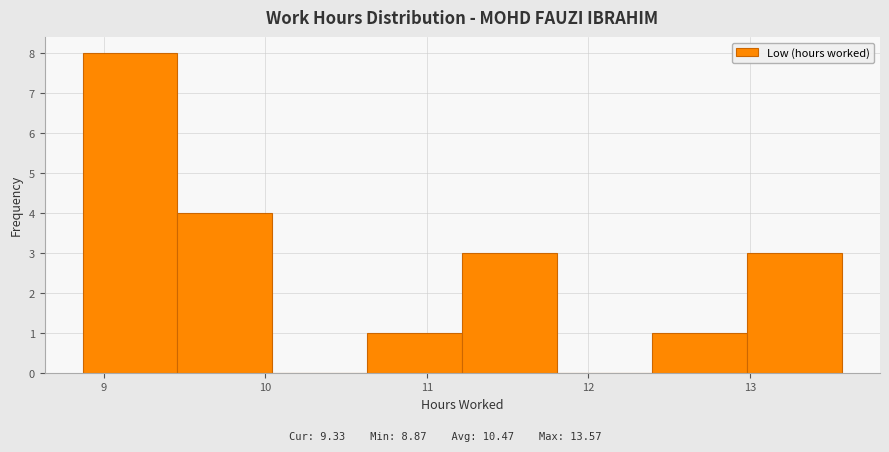

How tall is the bar that spans 12.4 to 13.0 on the x-axis? Neither the bar edges nor the heights are printed on the chart, so give them approximately, as read against the axes.

1